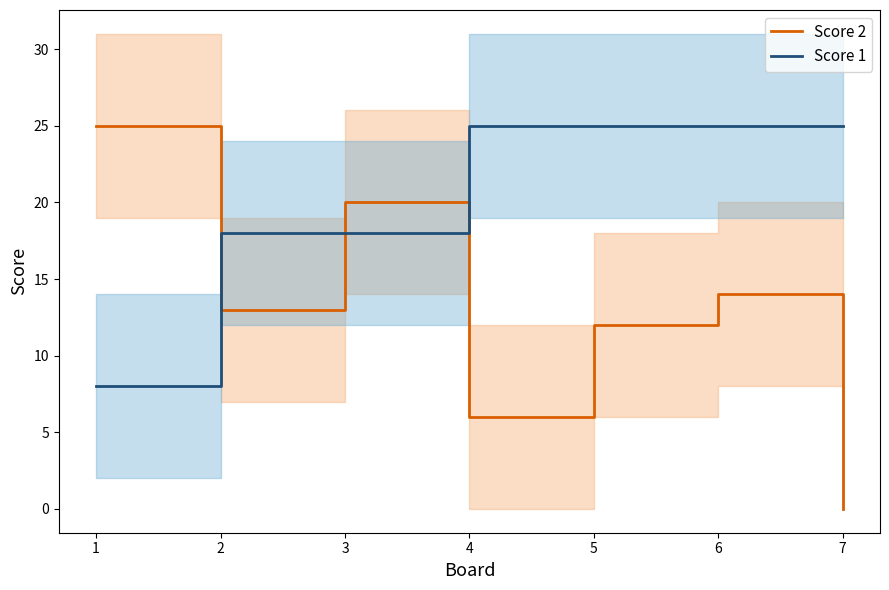

Is the value of Score 2 at 2 greater than the value of Score 1 at 1?

Yes